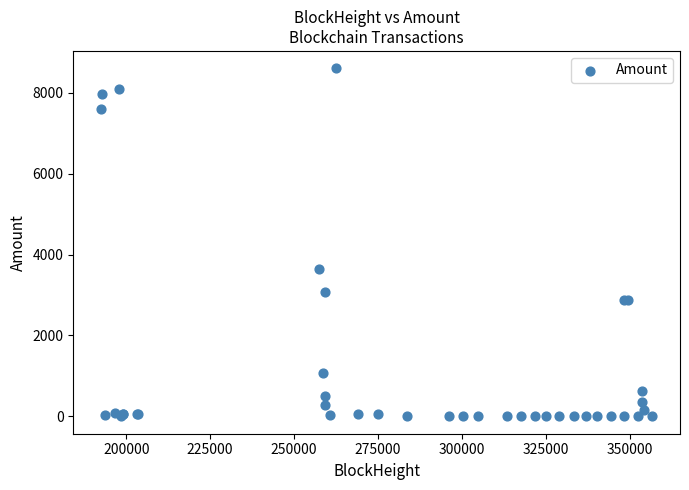

What Y value in the scatter plot is closest to 4303?

3652.8